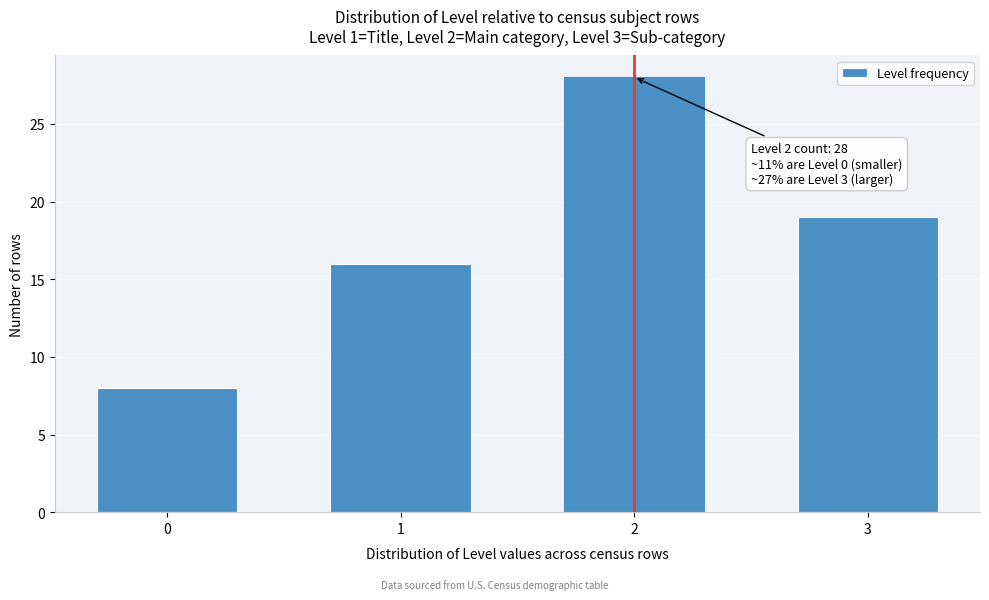

Reading left to right, extract all data points from this chart.

8	16	28	19